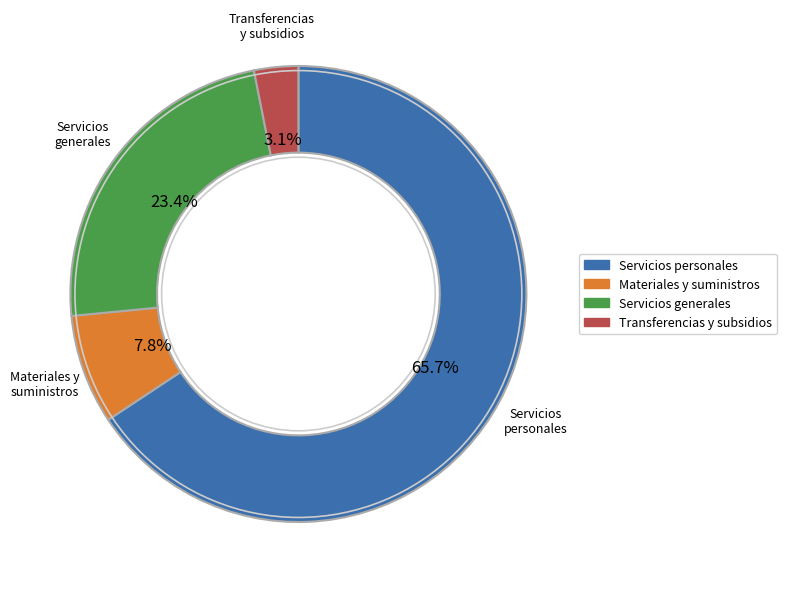

How many slices are in this pie chart?

4